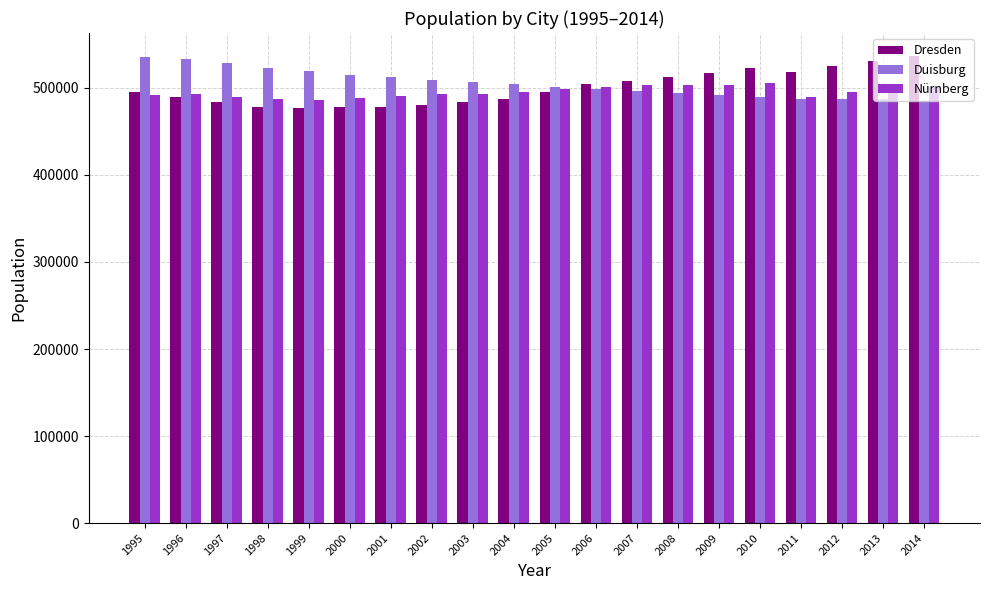

At 2004, list the series in order from smallest to largest.

Dresden, Nürnberg, Duisburg